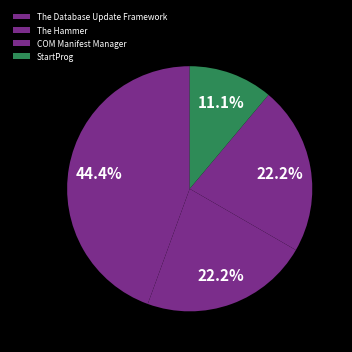

Is there any slice that represents more than half of the pie?

No